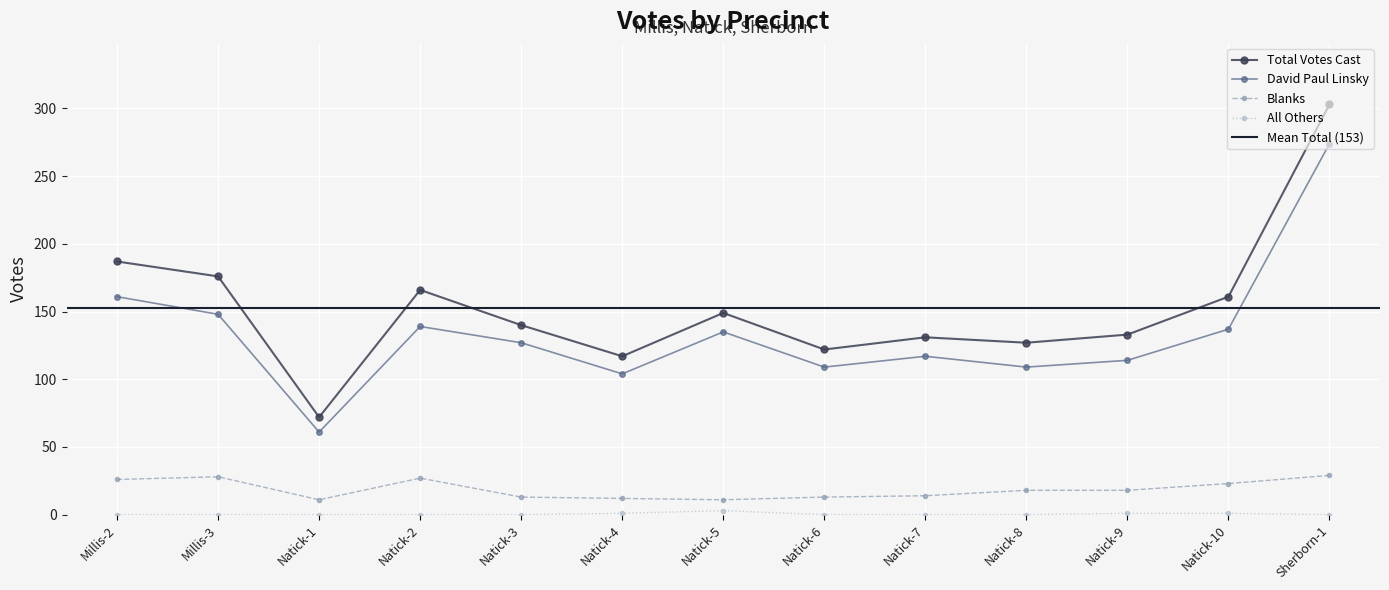

True or false: Total Votes Cast and Blanks intersect in this chart.

False